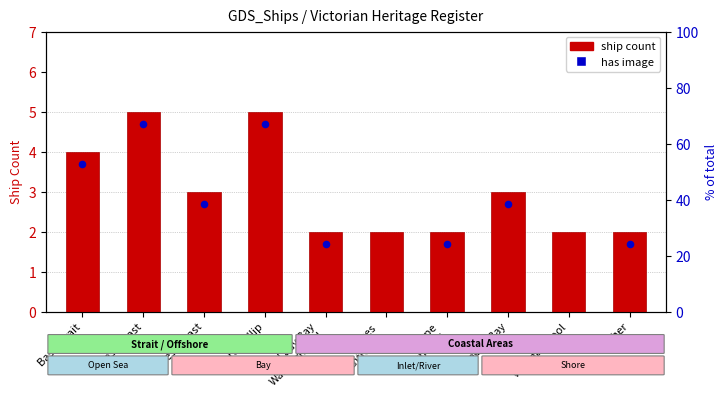

Between Warrnambool and Other, which is larger?

Warrnambool